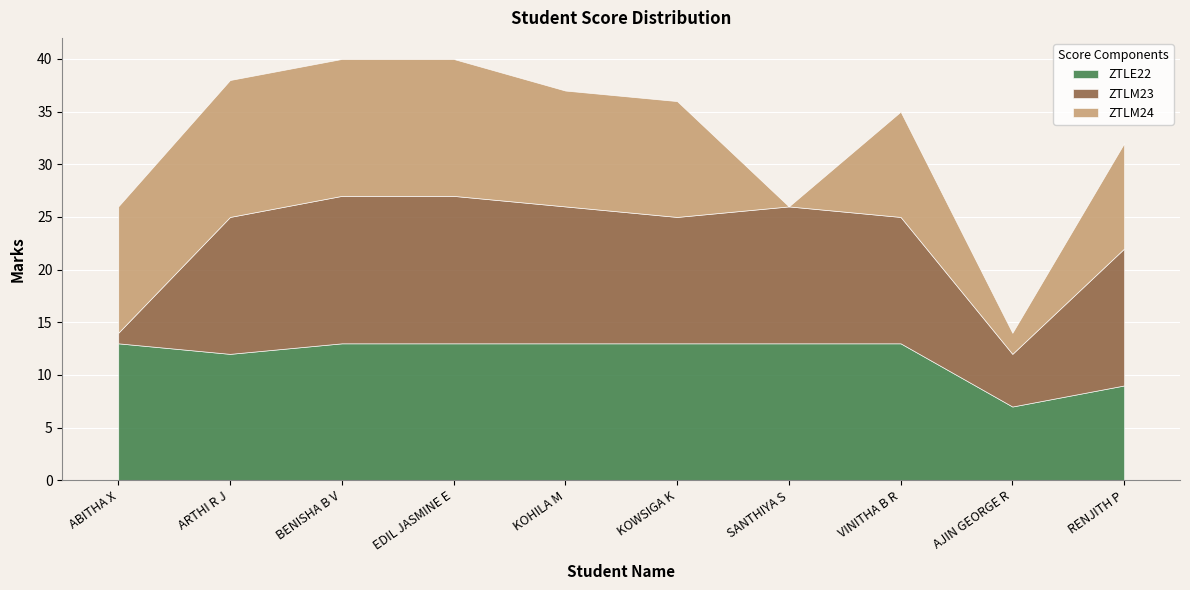

True or false: ZTLE22 and ZTLM24 intersect in this chart.

True